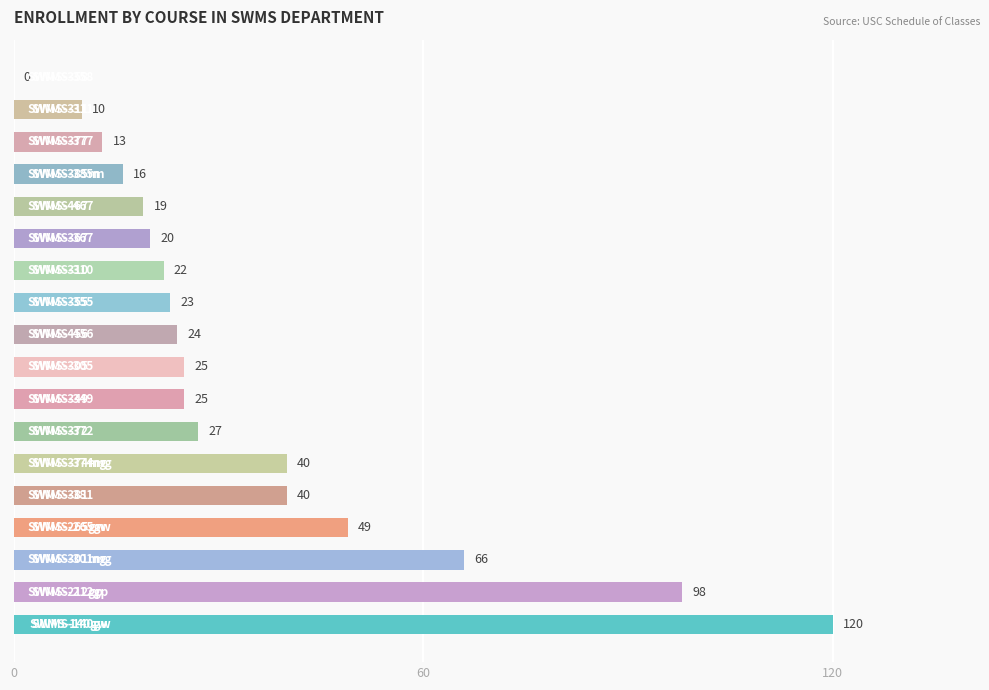

Are the bars horizontal?

Yes